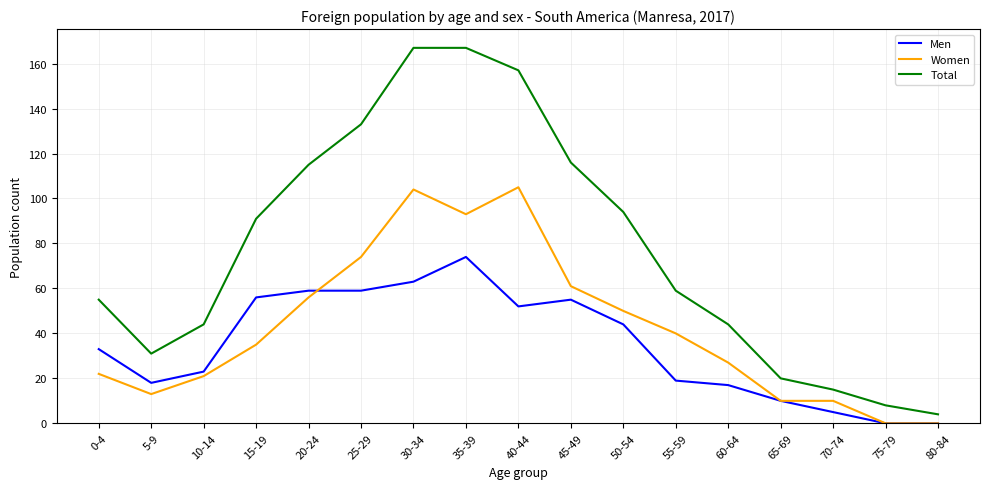

How many interior local valleys does the Total series have?

1